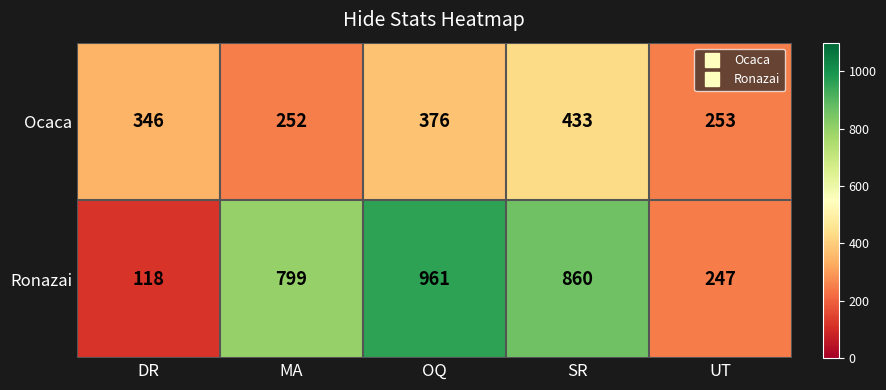

What is the difference between the second highest and minimum values in the Ronazai series?

742